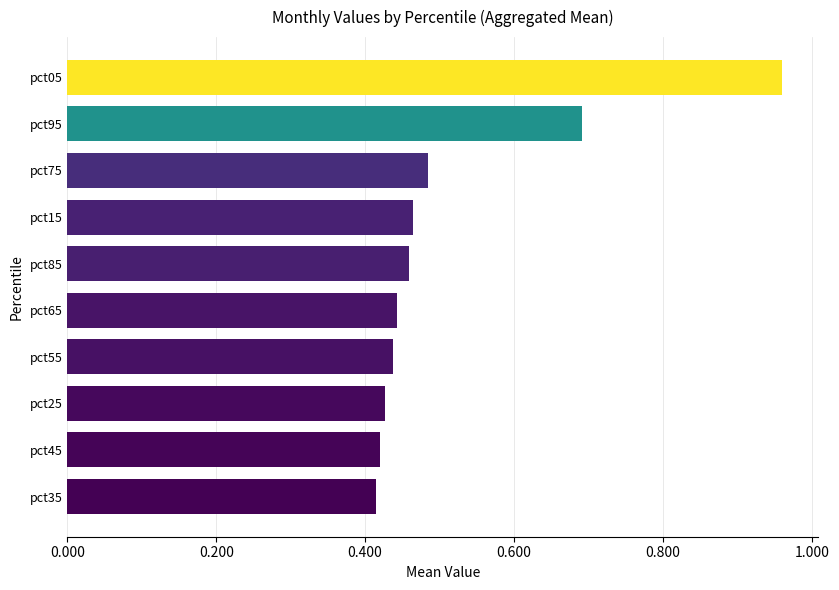

Which label corresponds to the largest value in the chart?

pct05